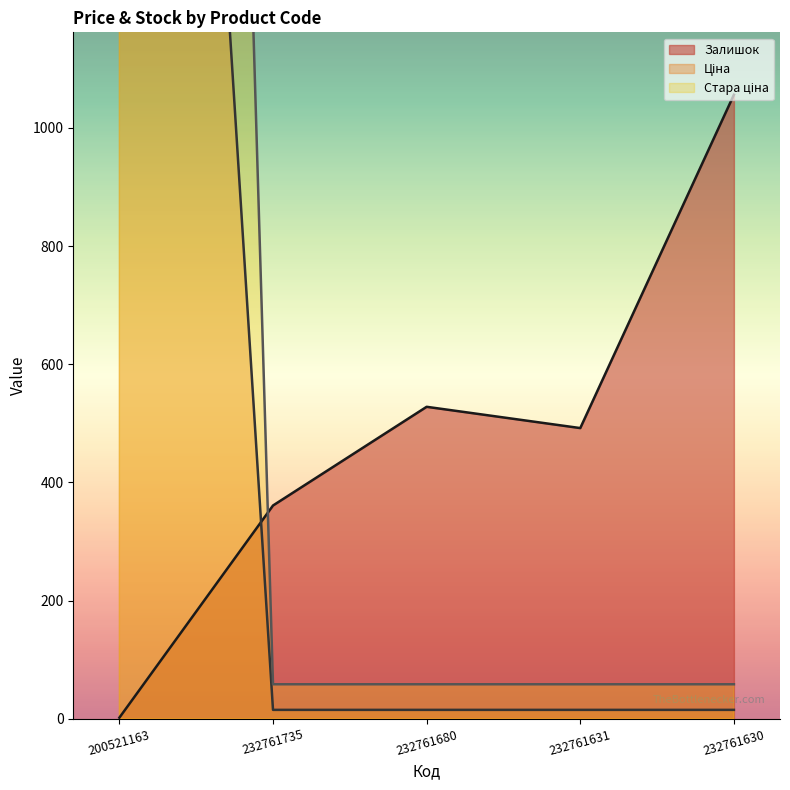

Reading left to right, what are all the values shown in this chart?

Залишок: 200521163=2.0	232761735=361.0	232761680=528.0	232761631=492.0	232761630=1056.0
Ціна: 200521163=4104.5	232761735=15.2	232761680=15.2	232761631=15.2	232761630=15.2
Стара ціна: 200521163=8733.1	232761735=58.5	232761680=58.5	232761631=58.5	232761630=58.5